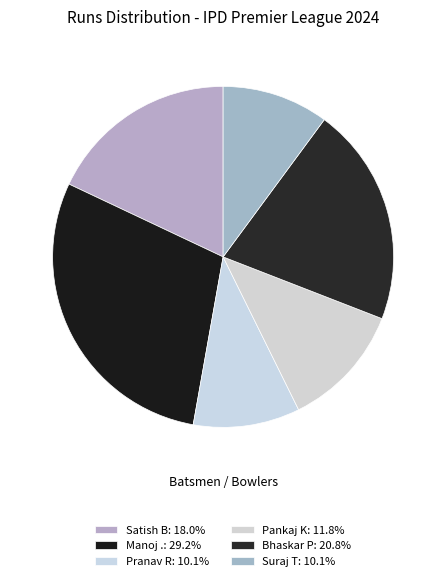

Is Pankaj K the majority of the pie?

No